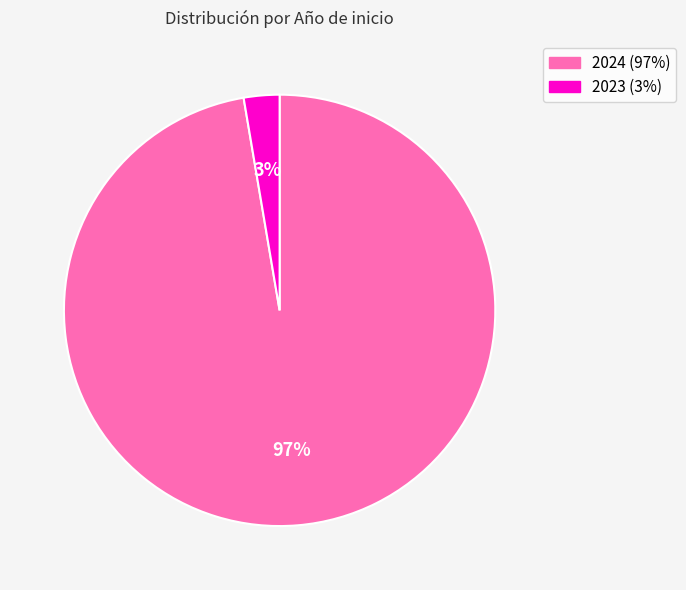

Does any single category account for the majority?

Yes